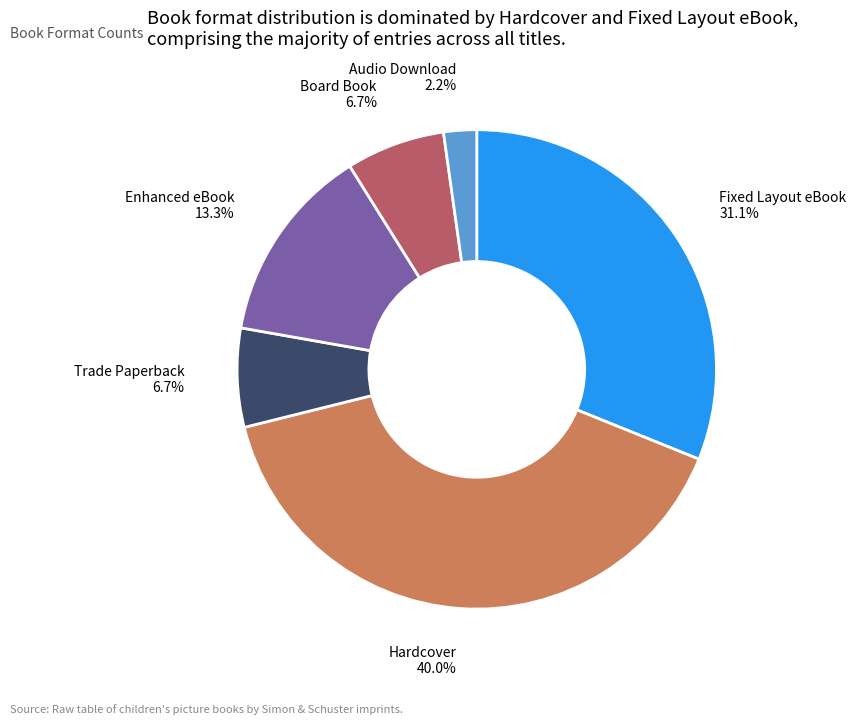

Does Fixed Layout eBook account for over 50% of the chart?

No